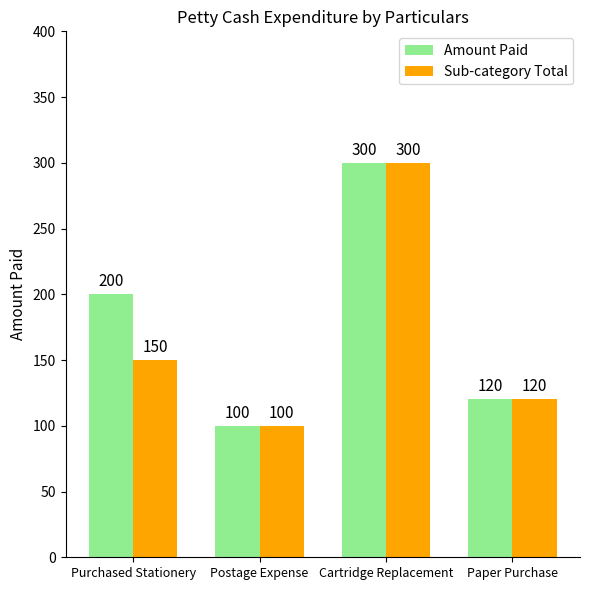

Which category has the lowest value across all series?

Postage Expense